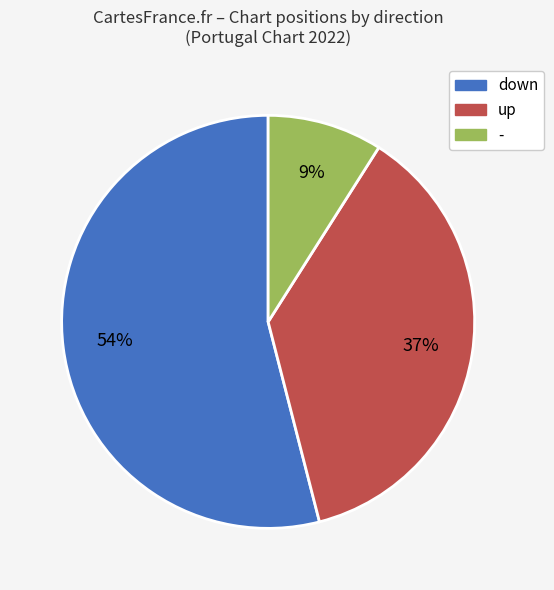

Which slice is the largest?

down